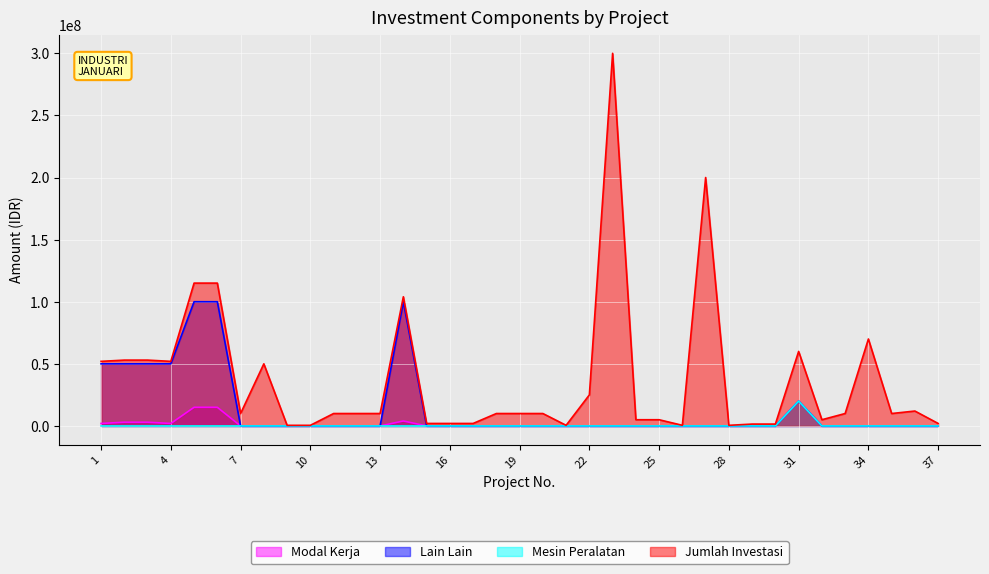

Does the chart display data point markers on the line(s)?

No